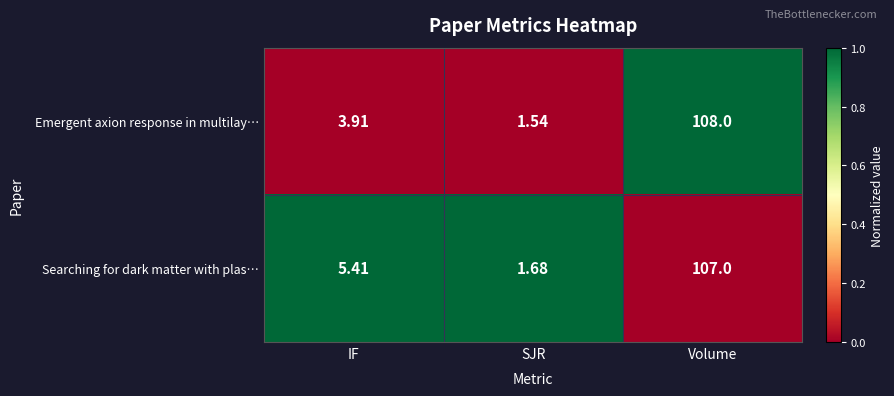

At which label does Emergent axion response in multilay… first exceed 3?

IF